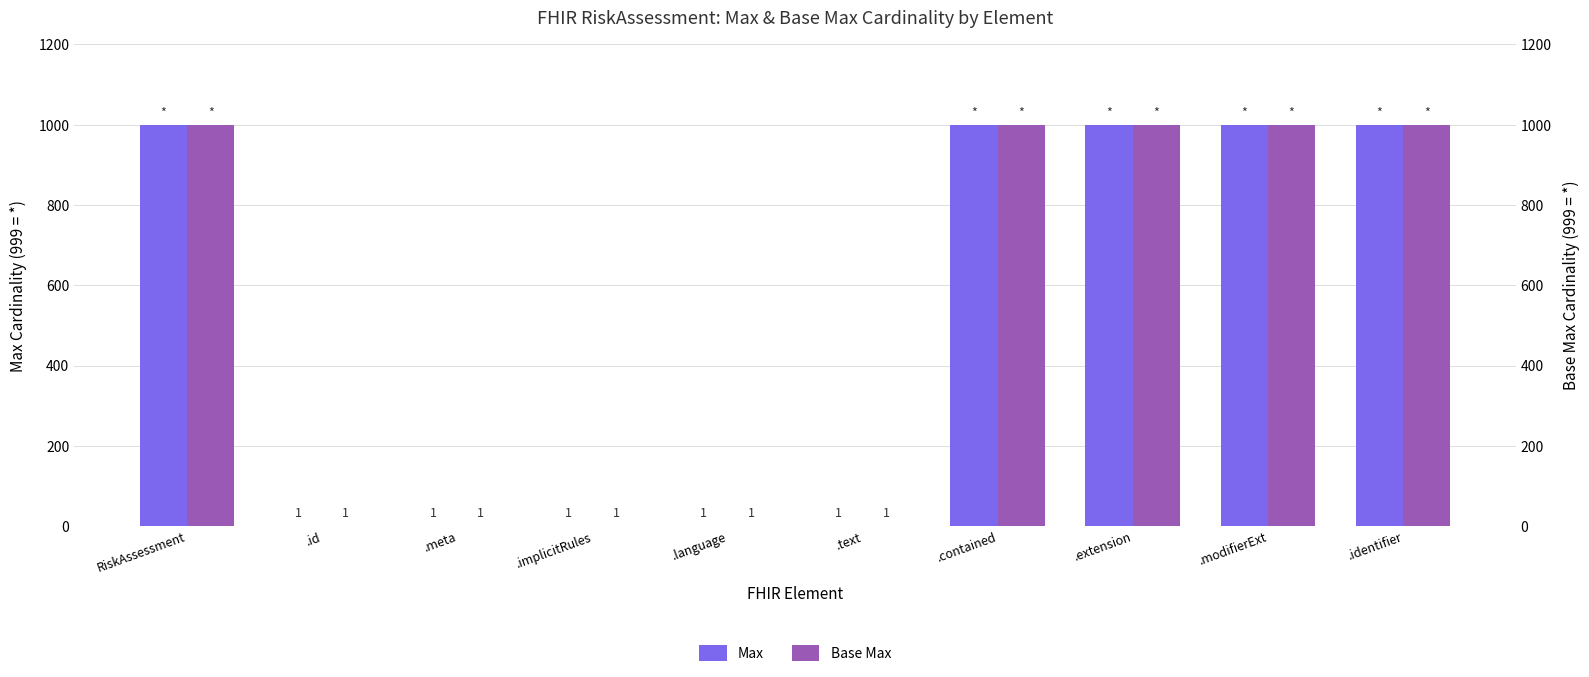

At which label does Base Max reach its minimum?

.id